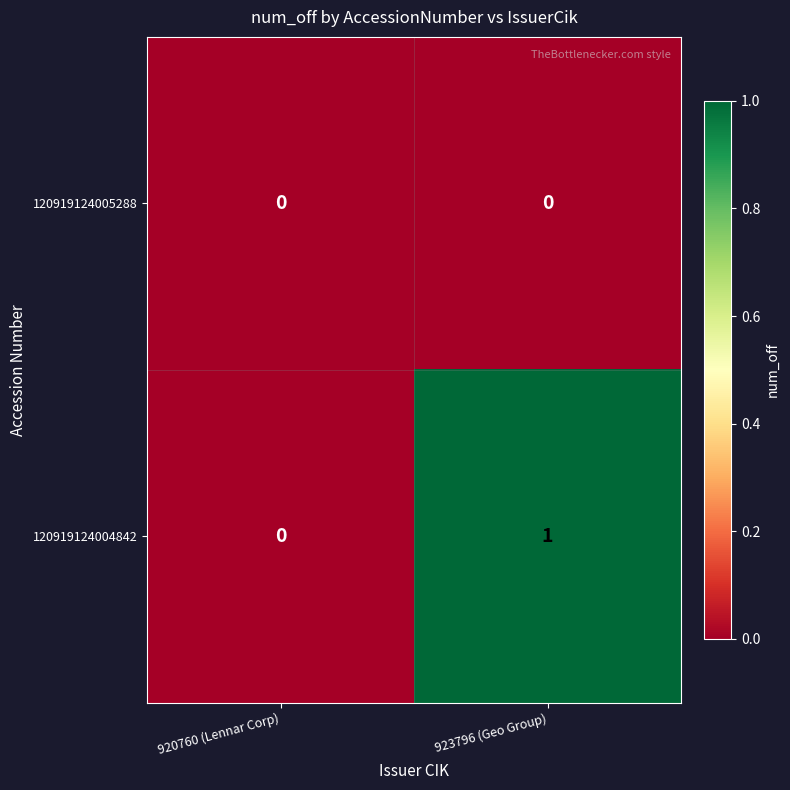

Which series changed the most between 920760 (Lennar Corp) and 923796 (Geo Group)?

120919124004842